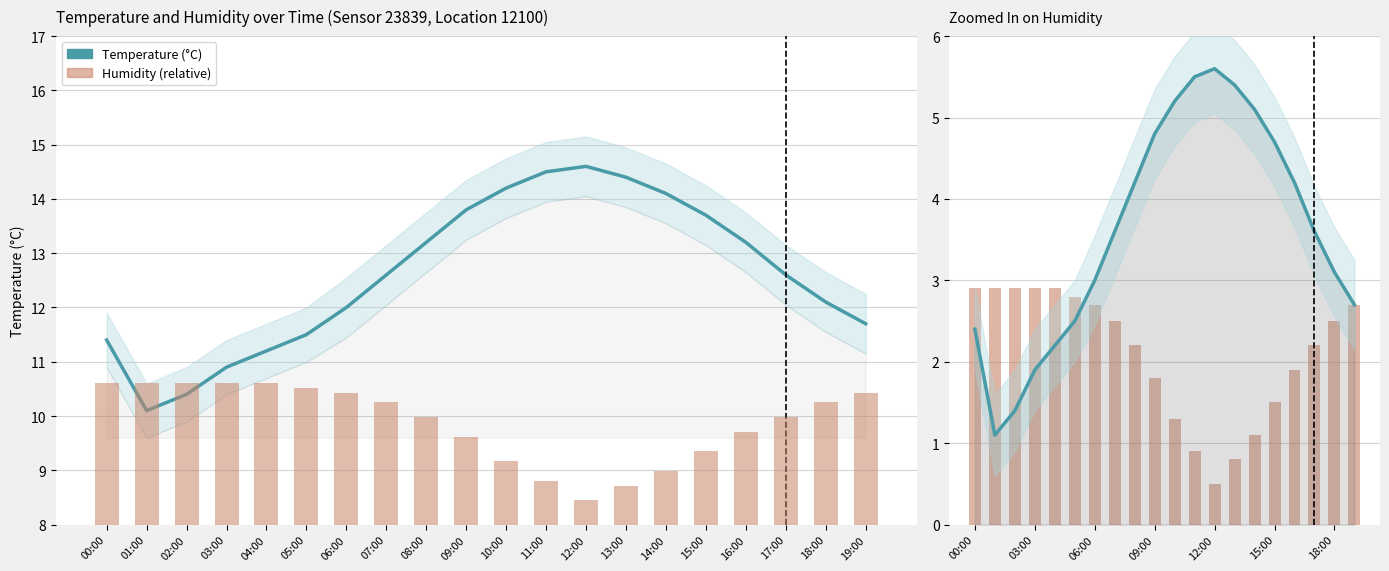

Reading left to right, list all the values displayed in this chart.

Temperature (°C): 00:00=2.4	01:00=1.1	02:00=1.4	03:00=1.9	04:00=2.2	05:00=2.5	06:00=3.0	07:00=3.6	08:00=4.2	09:00=4.8	10:00=5.2	11:00=5.5	12:00=5.6	13:00=5.4	14:00=5.1	15:00=4.7	16:00=4.2	17:00=3.6	18:00=3.1	19:00=2.7
Humidity (%): 00:00=2.9	01:00=2.9	02:00=2.9	03:00=2.9	04:00=2.9	05:00=2.8	06:00=2.7	07:00=2.5	08:00=2.2	09:00=1.8	10:00=1.3	11:00=0.9	12:00=0.5	13:00=0.8	14:00=1.1	15:00=1.5	16:00=1.9	17:00=2.2	18:00=2.5	19:00=2.7